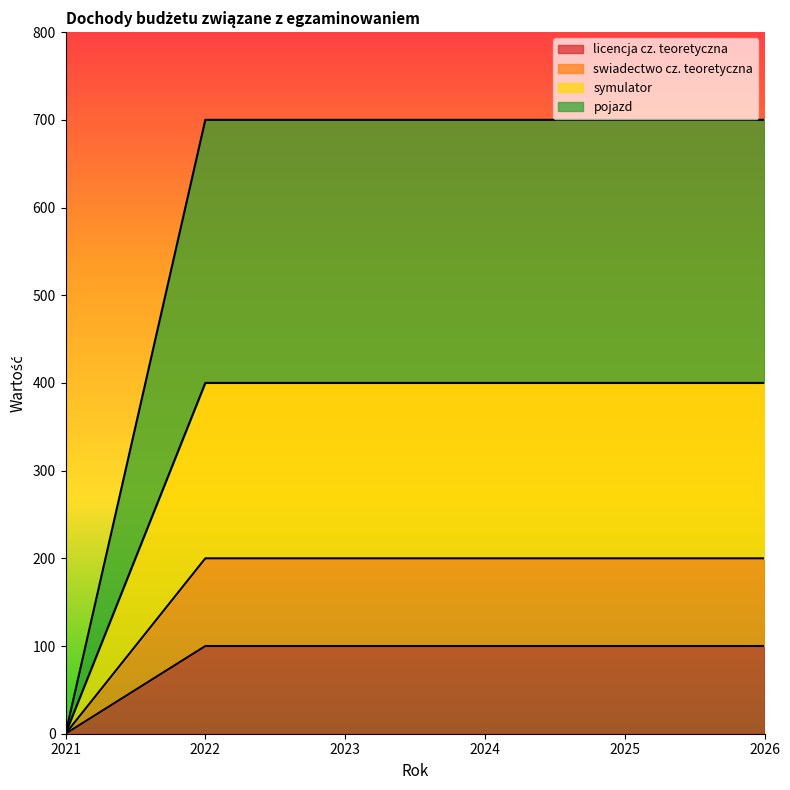

What is the value of the licencja cz. teoretyczna point at the 2nd from the left?

100